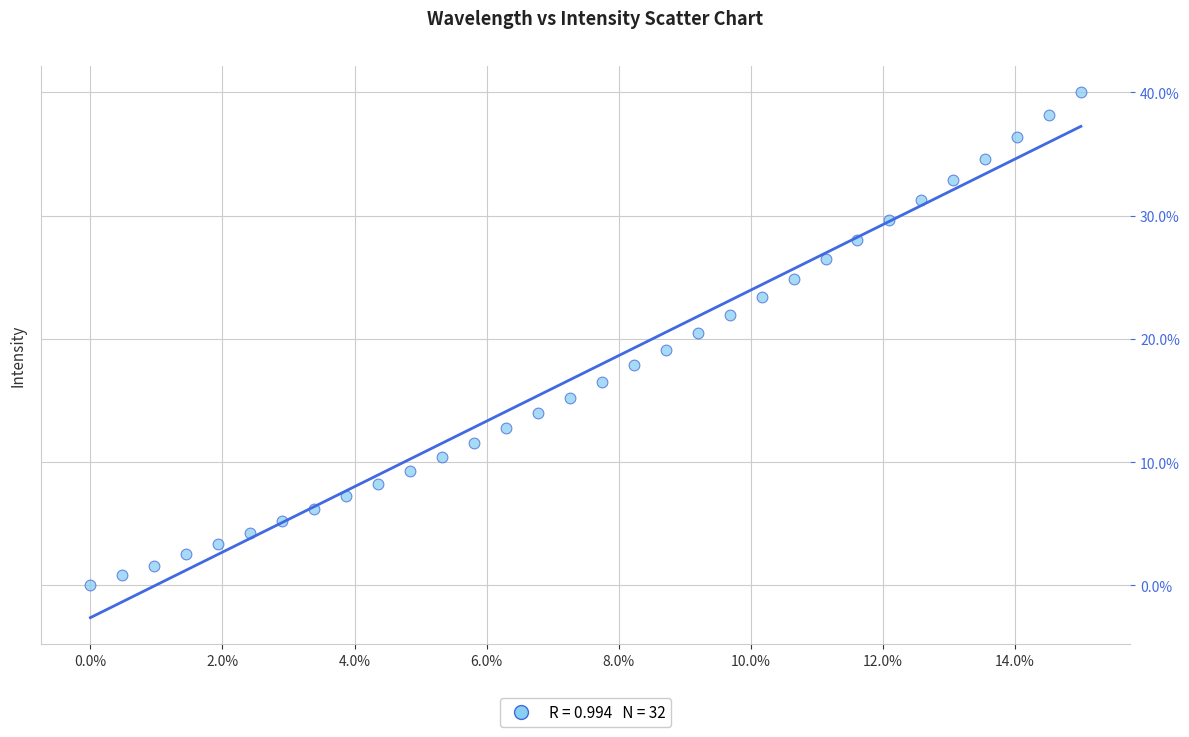

What is the range of X values (max minus min)?

15.0